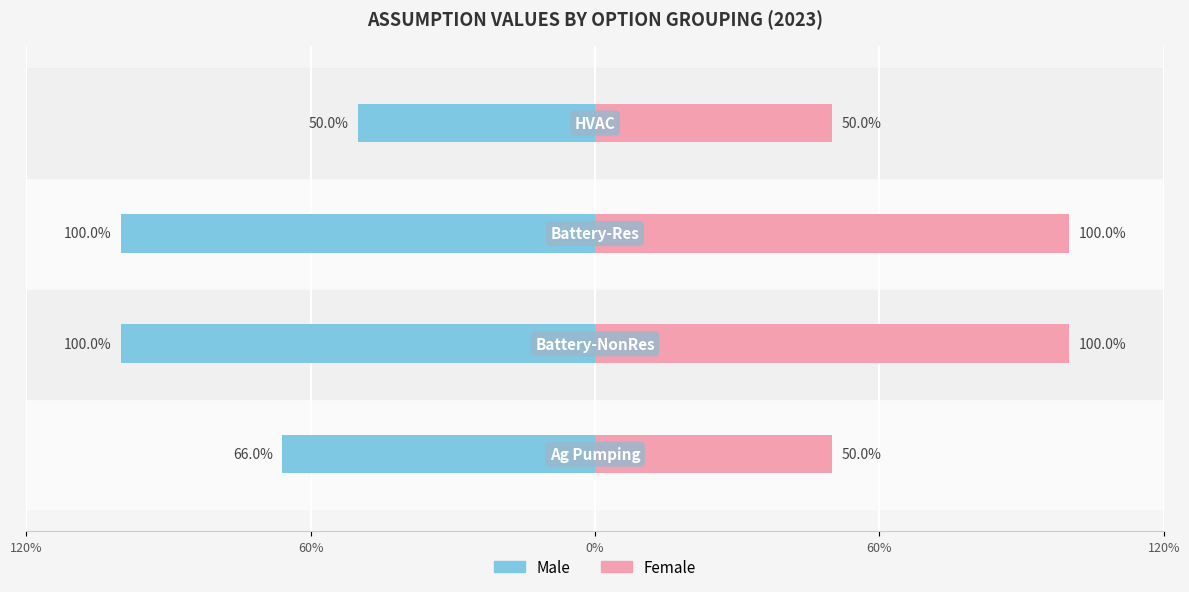

List the series in order of their peak value, lowest first.

Male, Female